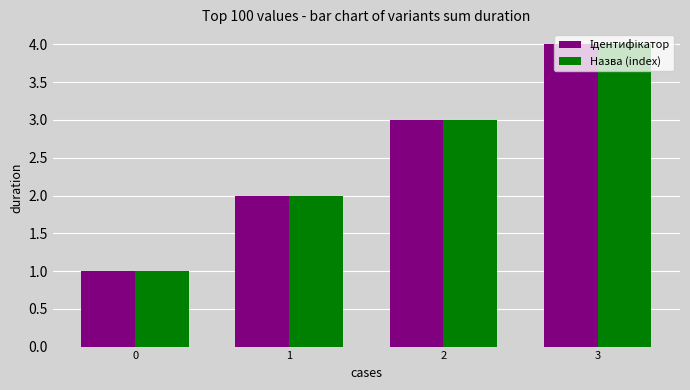

What is the greatest value displayed?

4